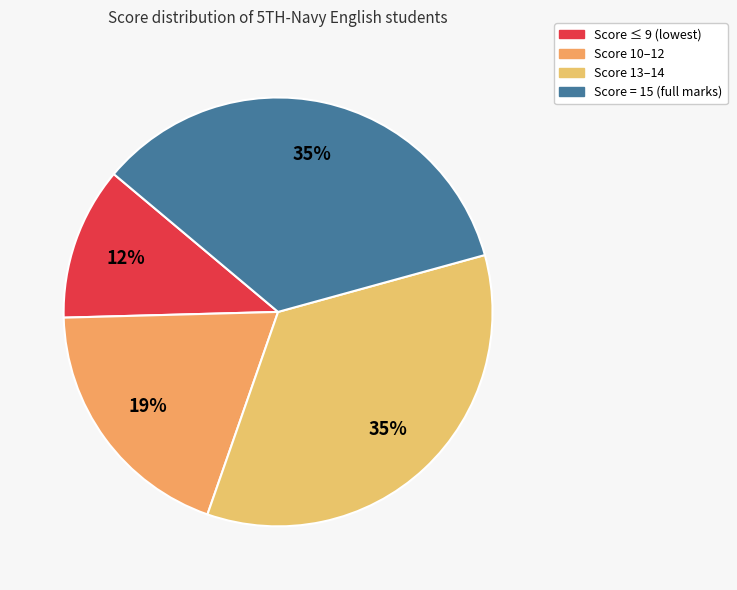

Count the number of slices in the pie.

4